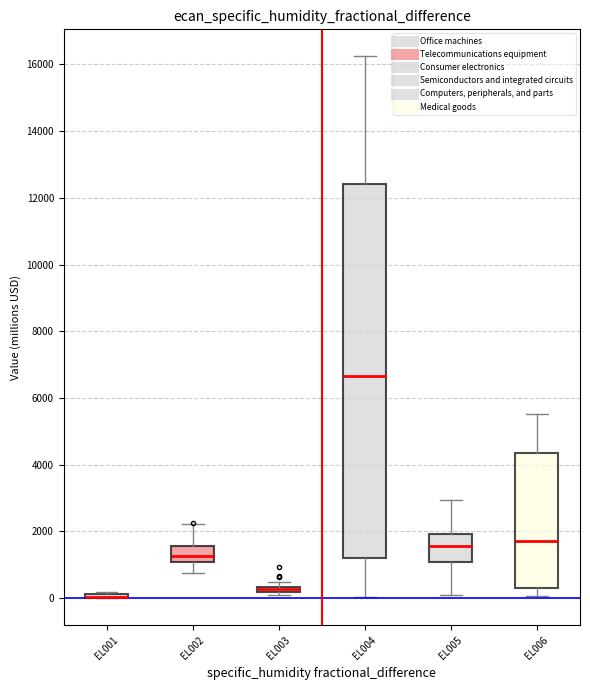

Which box is the tallest, from its lower edge to its upper edge?

EL004